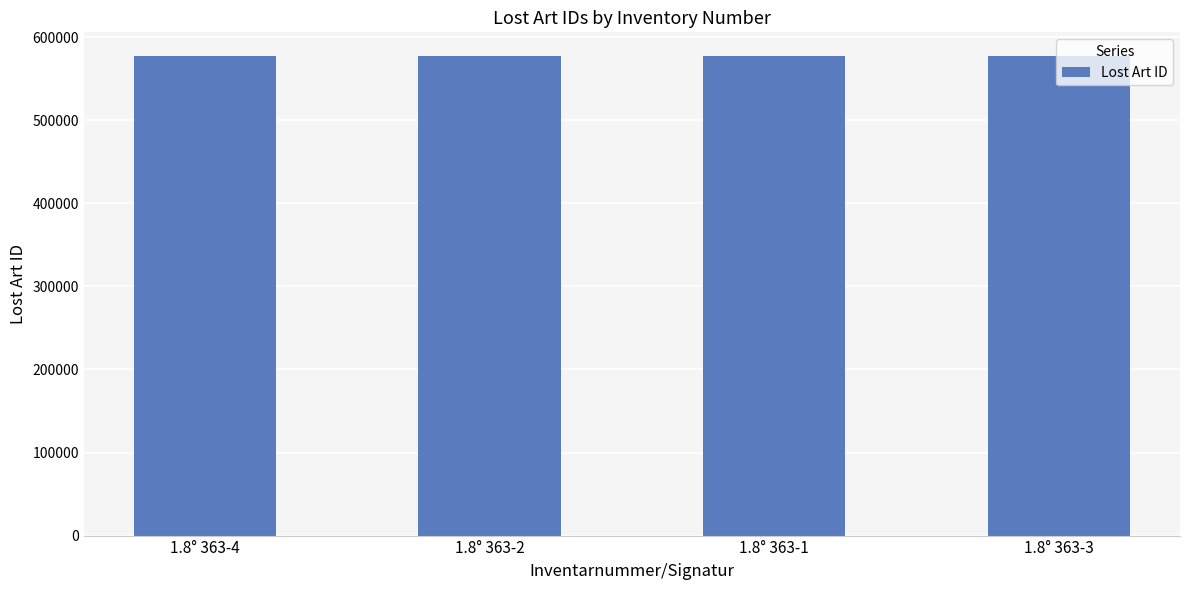

What is the ratio of the value at 1.8° 363-1 to the value at 1.8° 363-4?

1.0